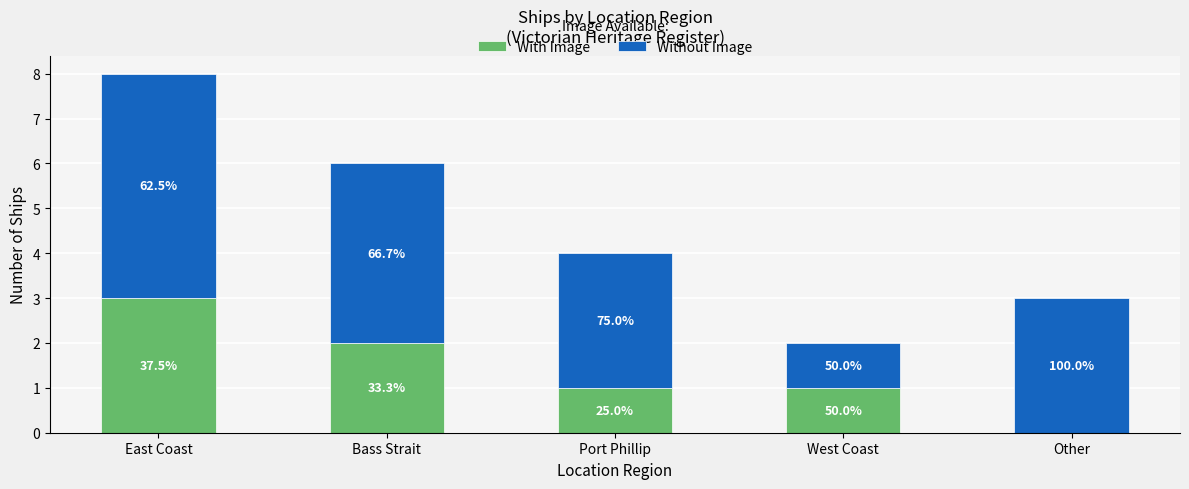

Between Bass Strait and Port Phillip, which series saw the biggest shift?

With Image